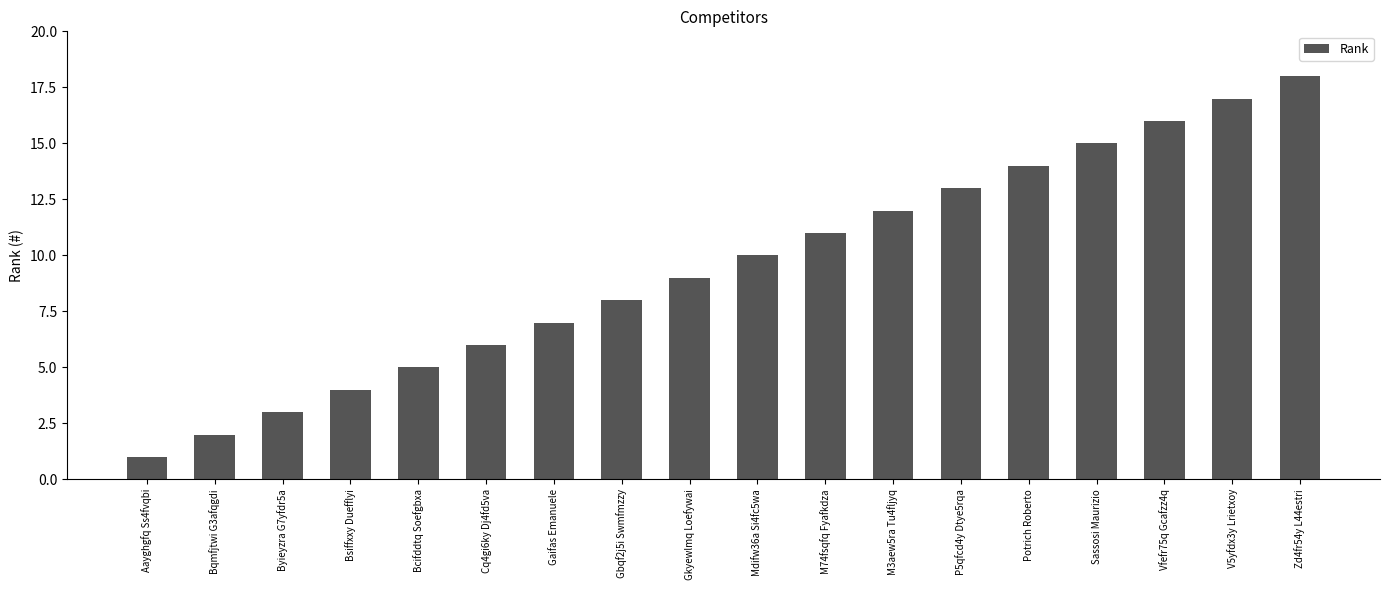

What is the average value?

10